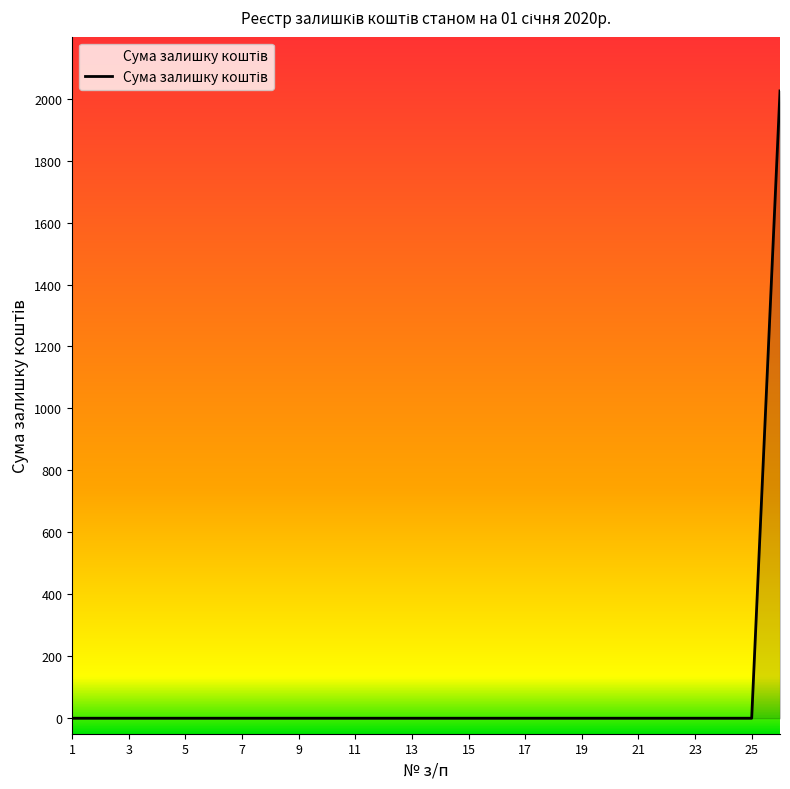

How many series are shown in this chart?

1